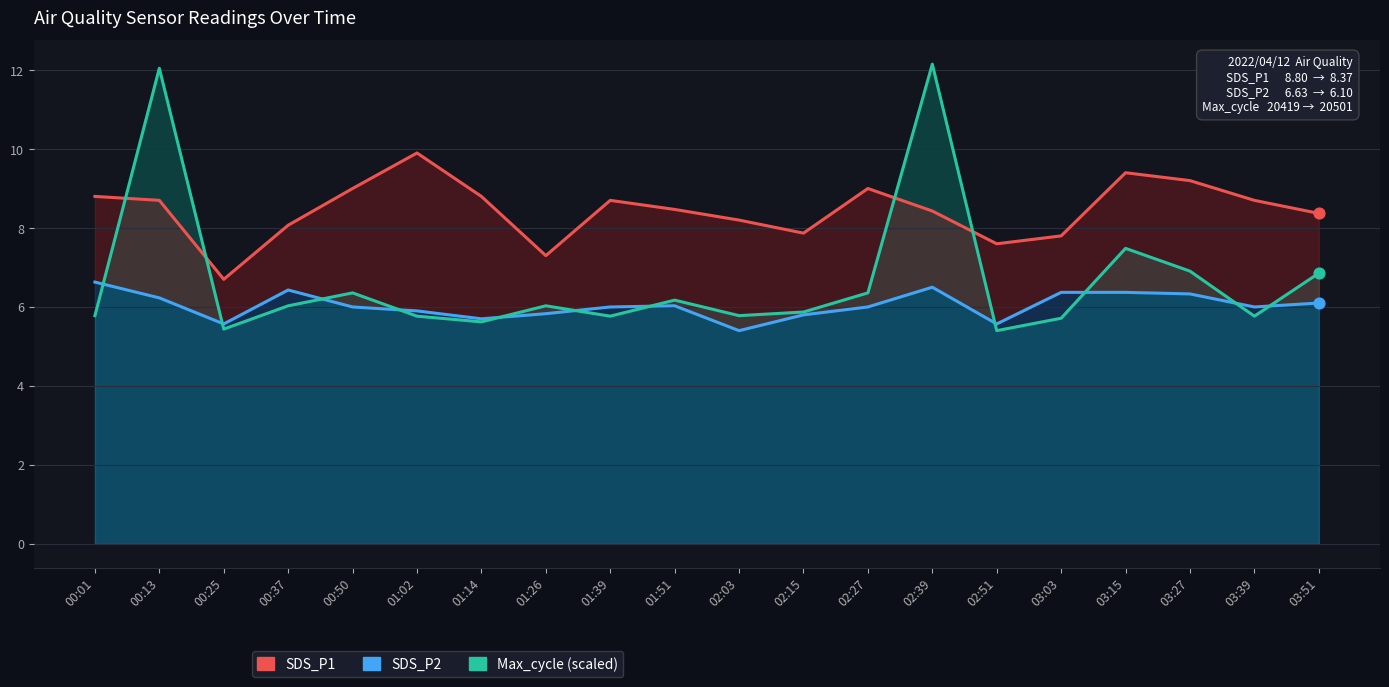

What is the total value across all series at 02:27?

21.4